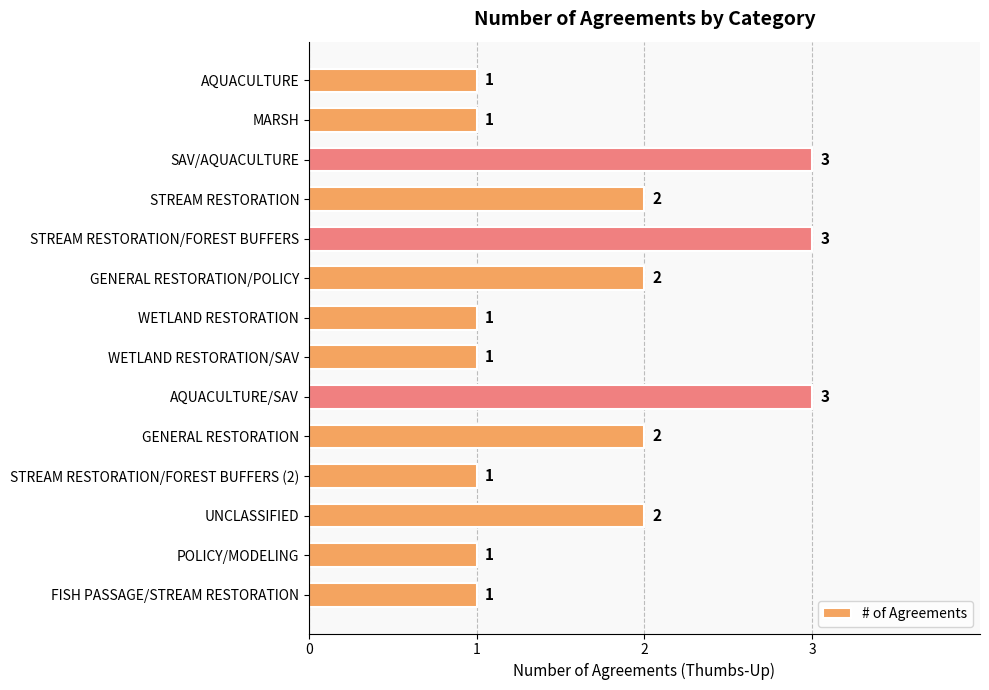

What is the value of the 8th bar from the top?

1